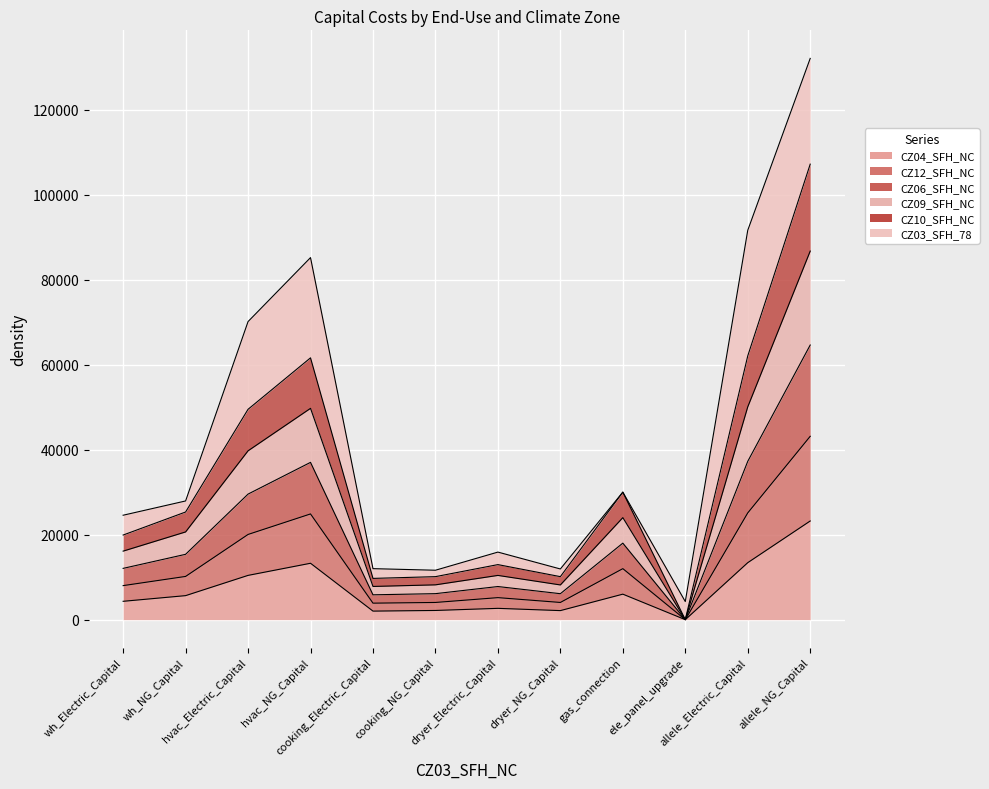

True or false: CZ04_SFH_NC has a value of 4318 at wh_Electric_Capital.

True